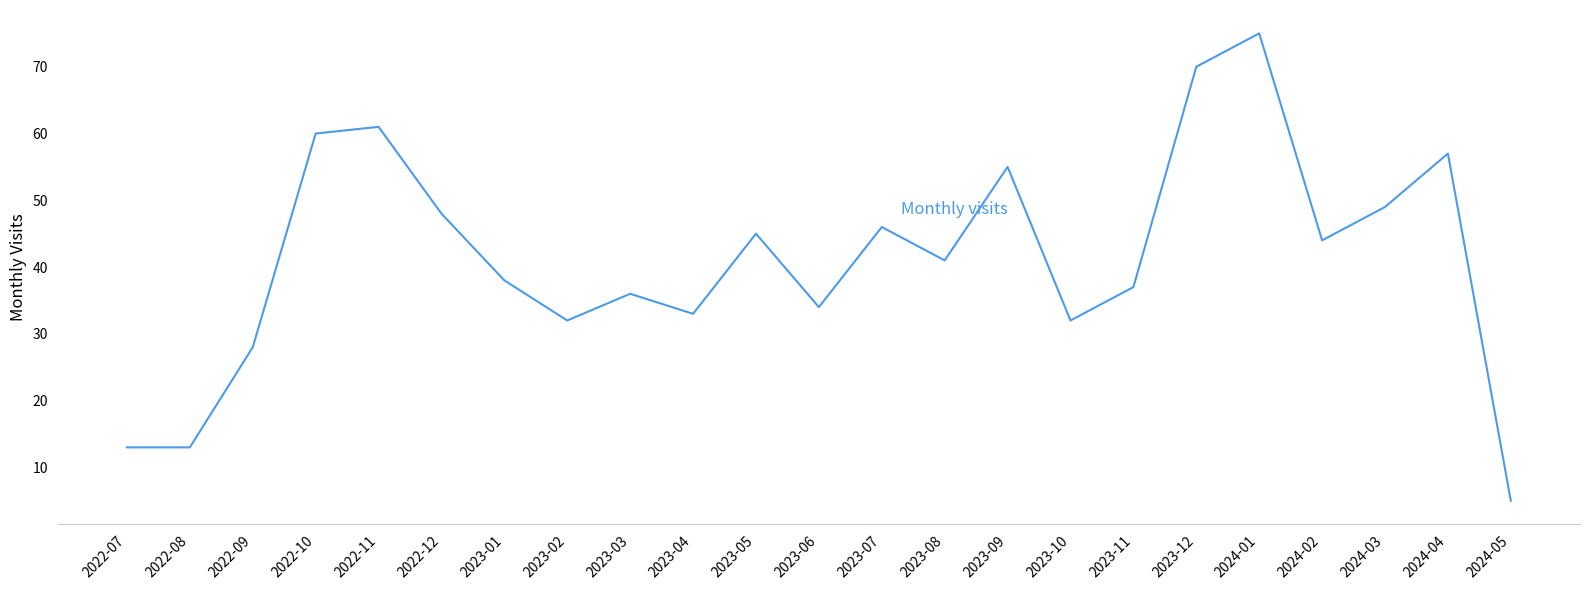

What position from the left is 2023-02?

8